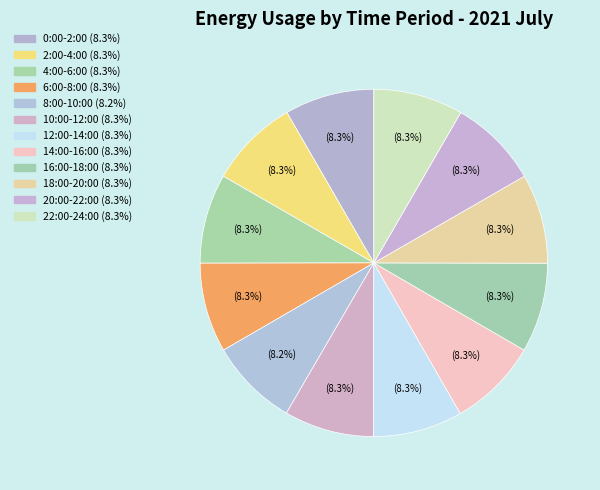

Is the sum of 10:00-12:00 and 22:00-24:00 greater than half?

No